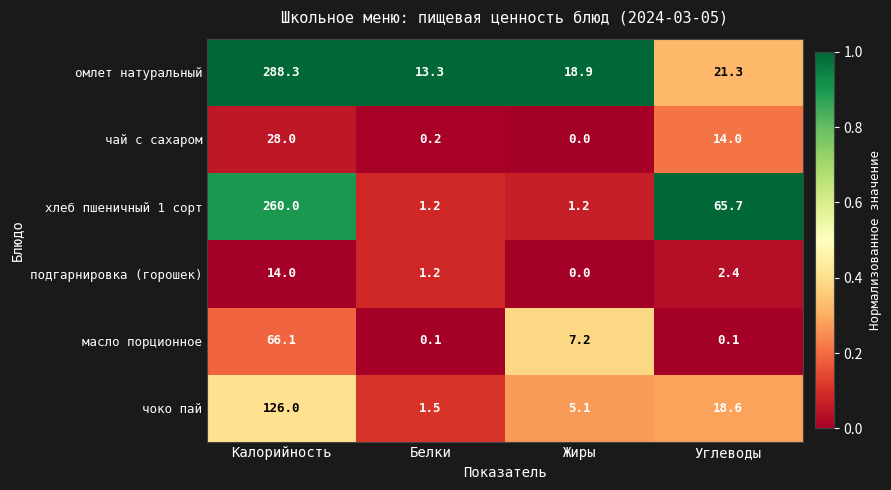

What is the average value of the подгарнировка (горошек) series?

4.4